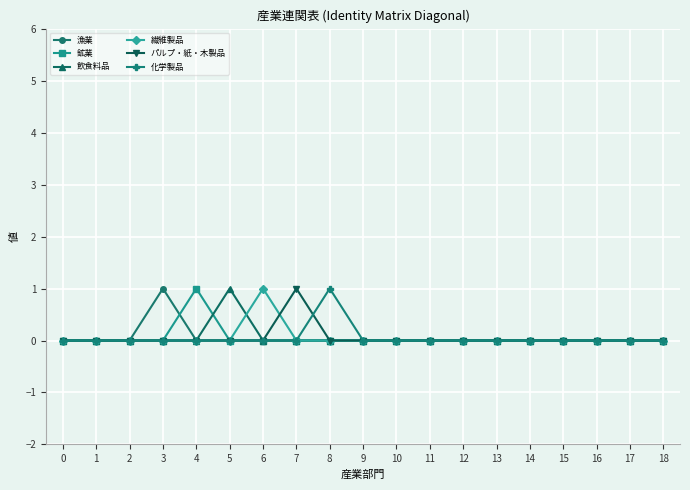

True or false: 飲食料品 has more than 0 interior local peaks.

True